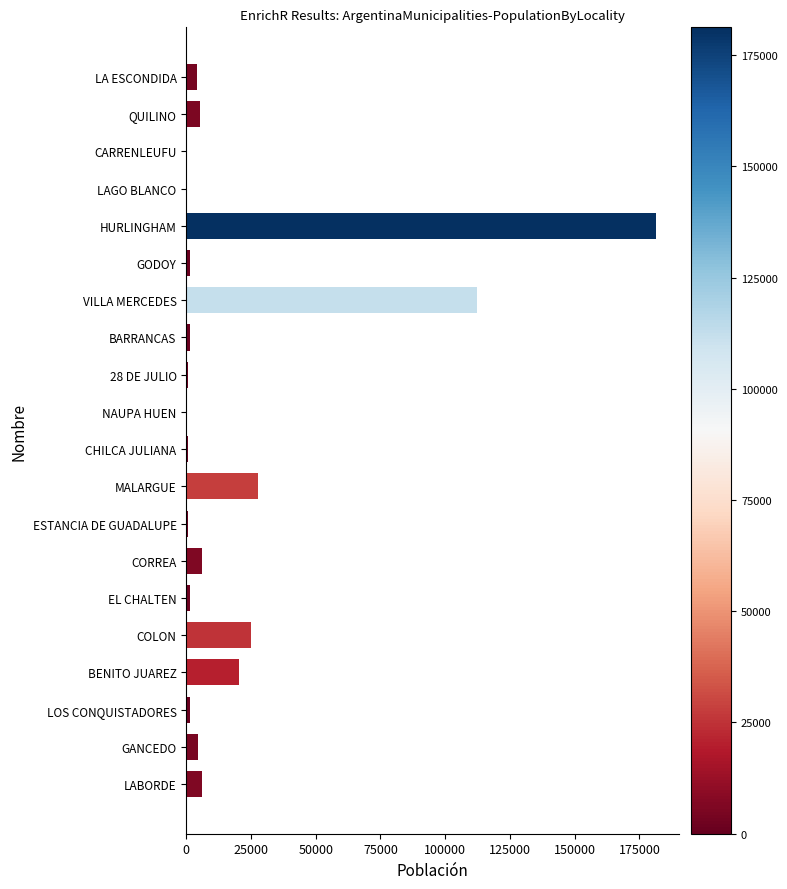

Are the bars horizontal?

Yes